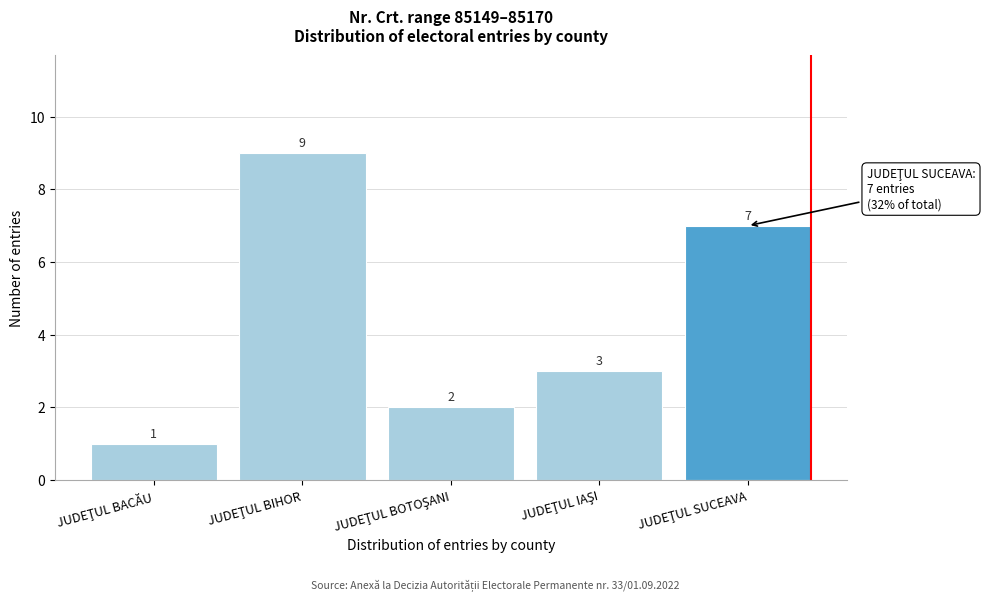

Reading left to right, what are all the values shown in this chart?

1	9	2	3	7